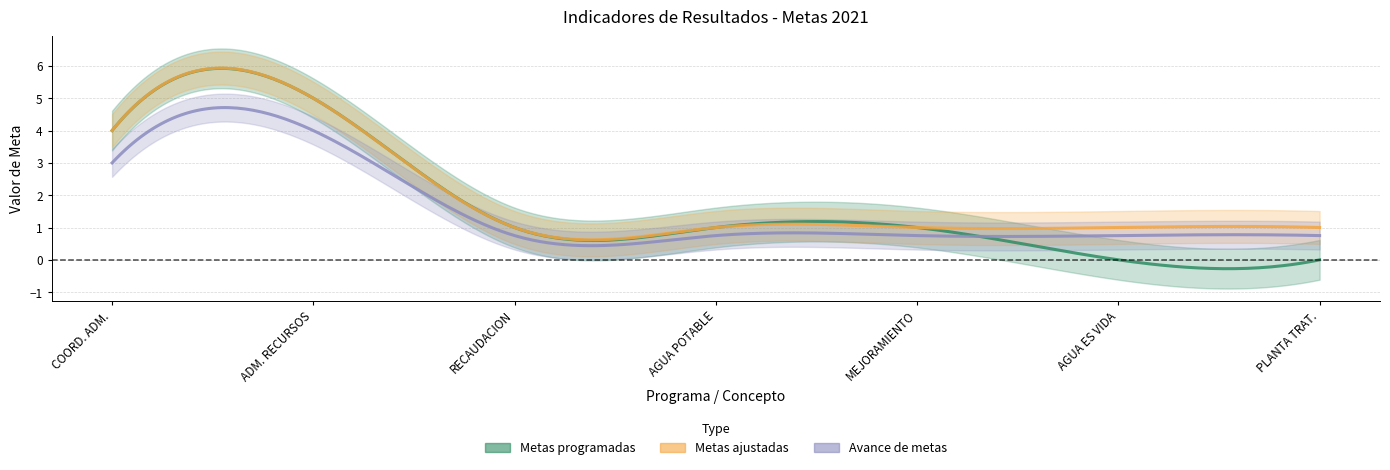

True or false: Metas ajustadas and Avance de metas intersect in this chart.

False